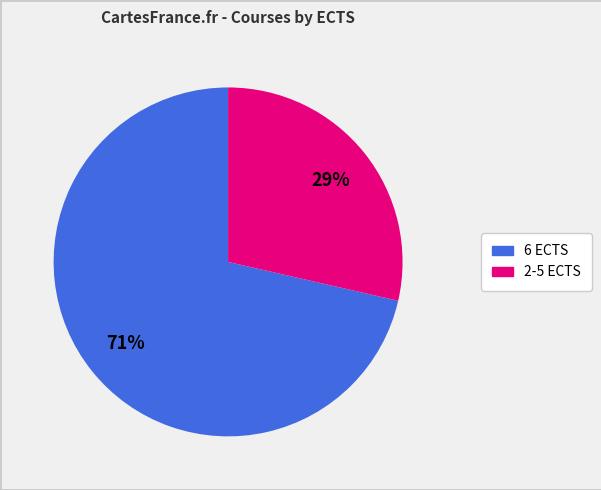

Does any single category account for the majority?

Yes